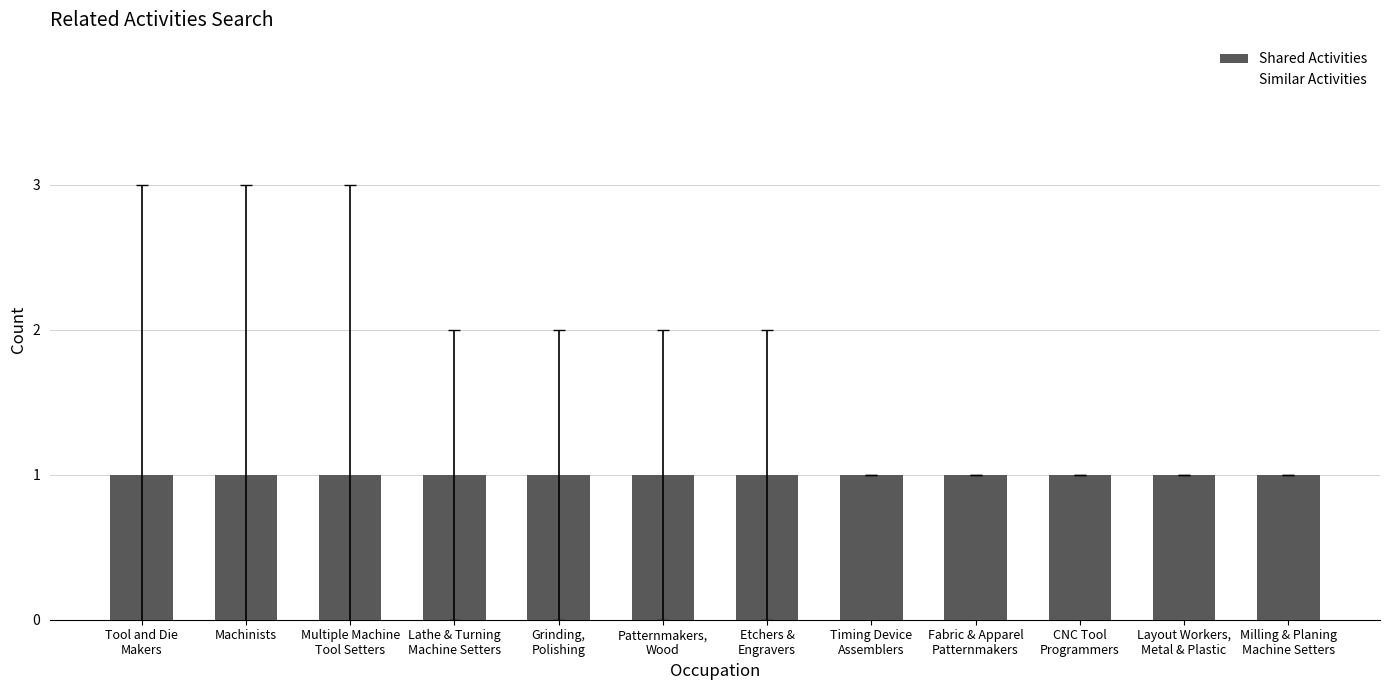

Which has a higher value, Lathe & Turning
Machine Setters or Machinists?

Lathe & Turning
Machine Setters